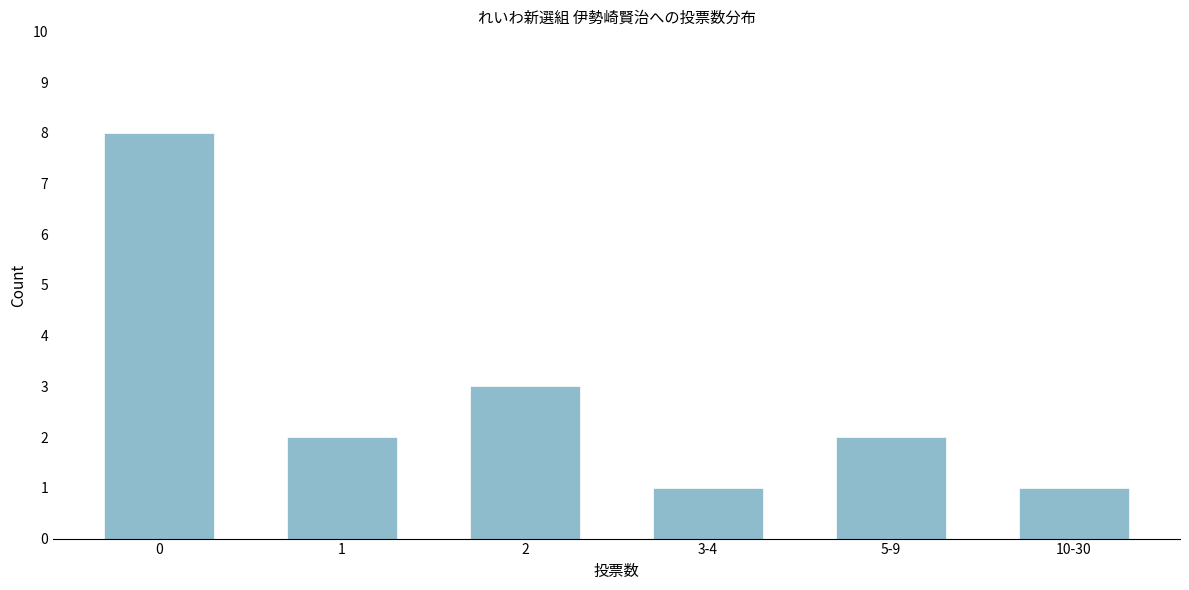

Reading left to right, what are all the values shown in this chart?

0=8	1=2	2=3	3-4=1	5-9=2	10-30=1